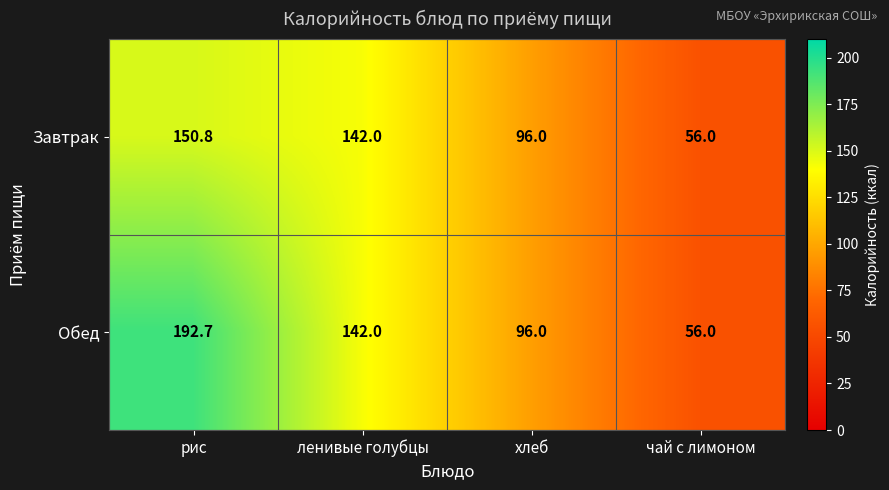

At which category does the chart reach its minimum across all series?

чай с лимоном